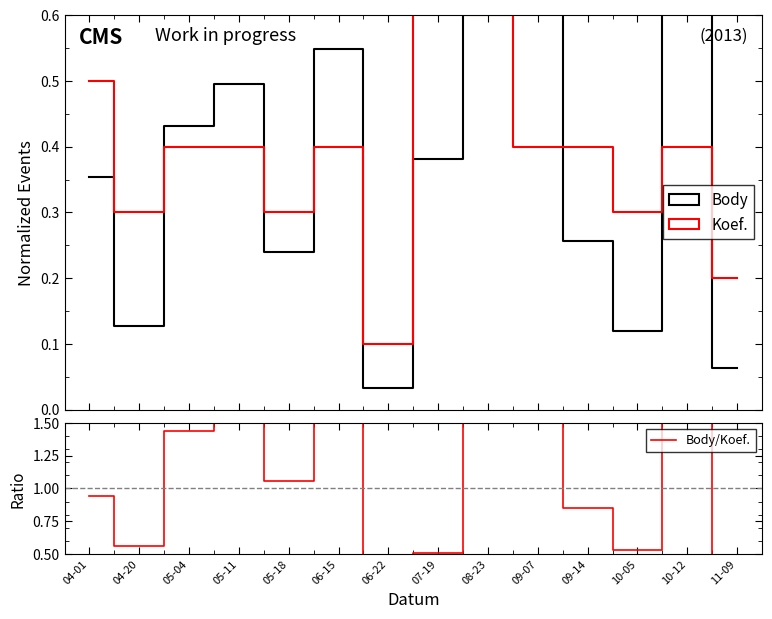

True or false: Body/Koef. and Body intersect in this chart.

False